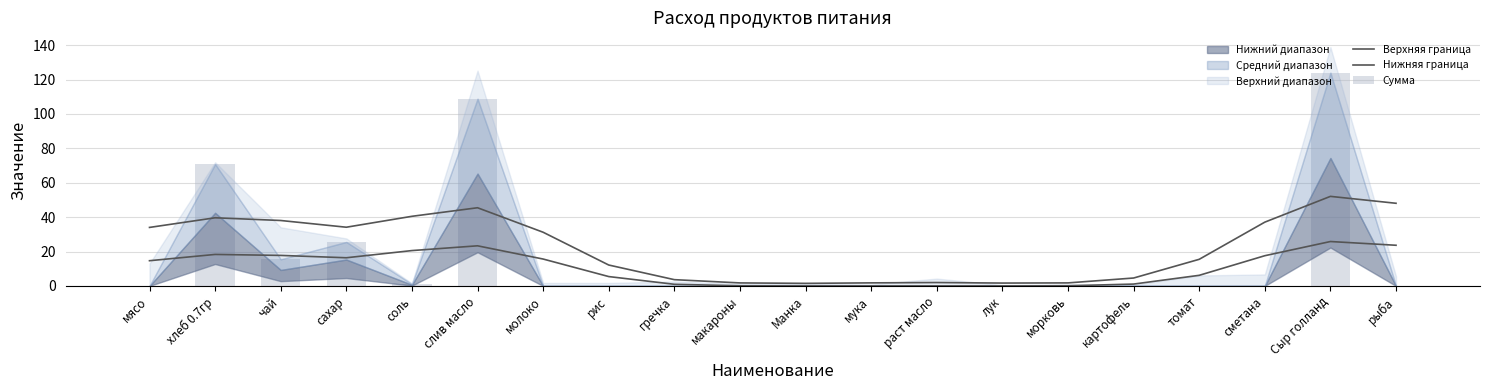

Reading left to right, extract all data points from this chart.

Верхняя граница: 34.0	39.6	38.0	34.1	40.5	45.5	31.2	12.2	3.7	1.8	1.5	1.8	2.0	1.7	1.8	4.6	15.5	37.1	52.1	48.1
Нижняя граница: 14.7	18.3	17.7	16.4	20.6	23.3	15.6	5.4	1.0	0.1	0.0	0.0	0.0	0.0	0.1	1.1	6.2	17.6	25.8	23.6
Сумма: 0.0	70.9	15.5	25.6	1.1	108.8	0.0	0.0	0.0	0.0	0.0	0.0	0.0	0.0	0.0	0.0	0.0	0.0	124.0	0.0